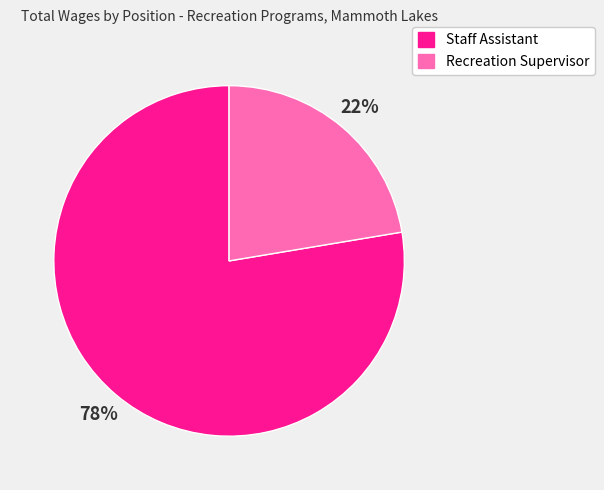

How many slices are in this pie chart?

2